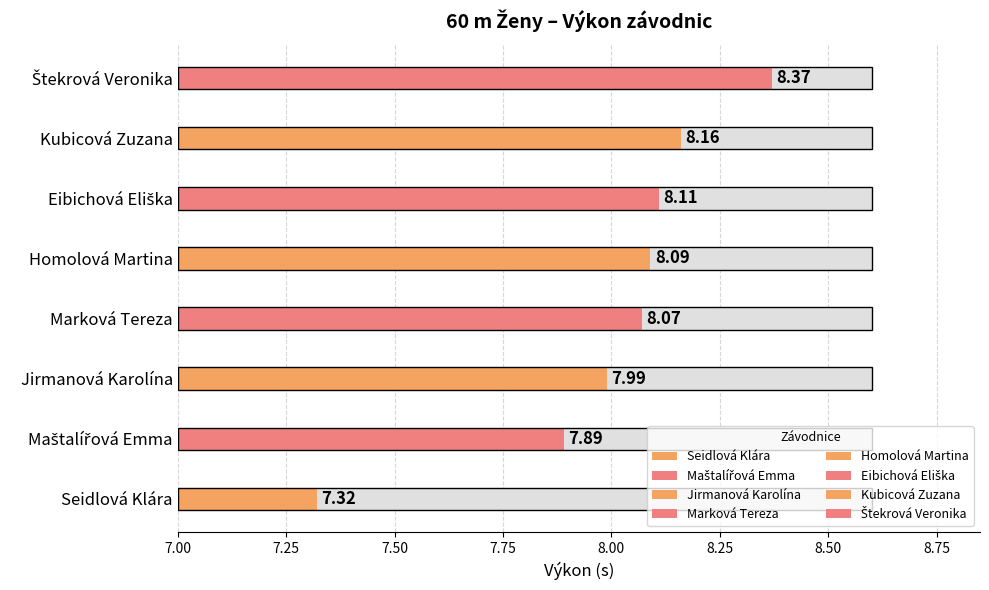

How many data points does each series have?

8